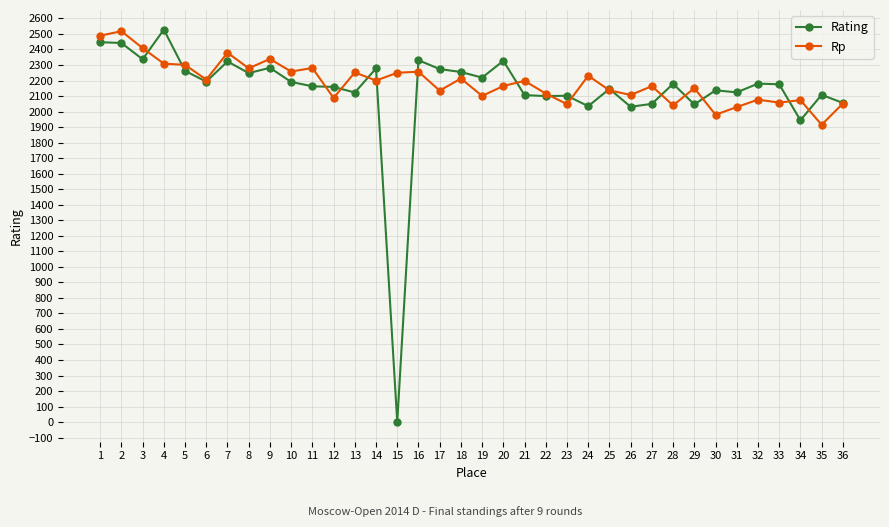

What is the maximum value shown in the chart?

2528